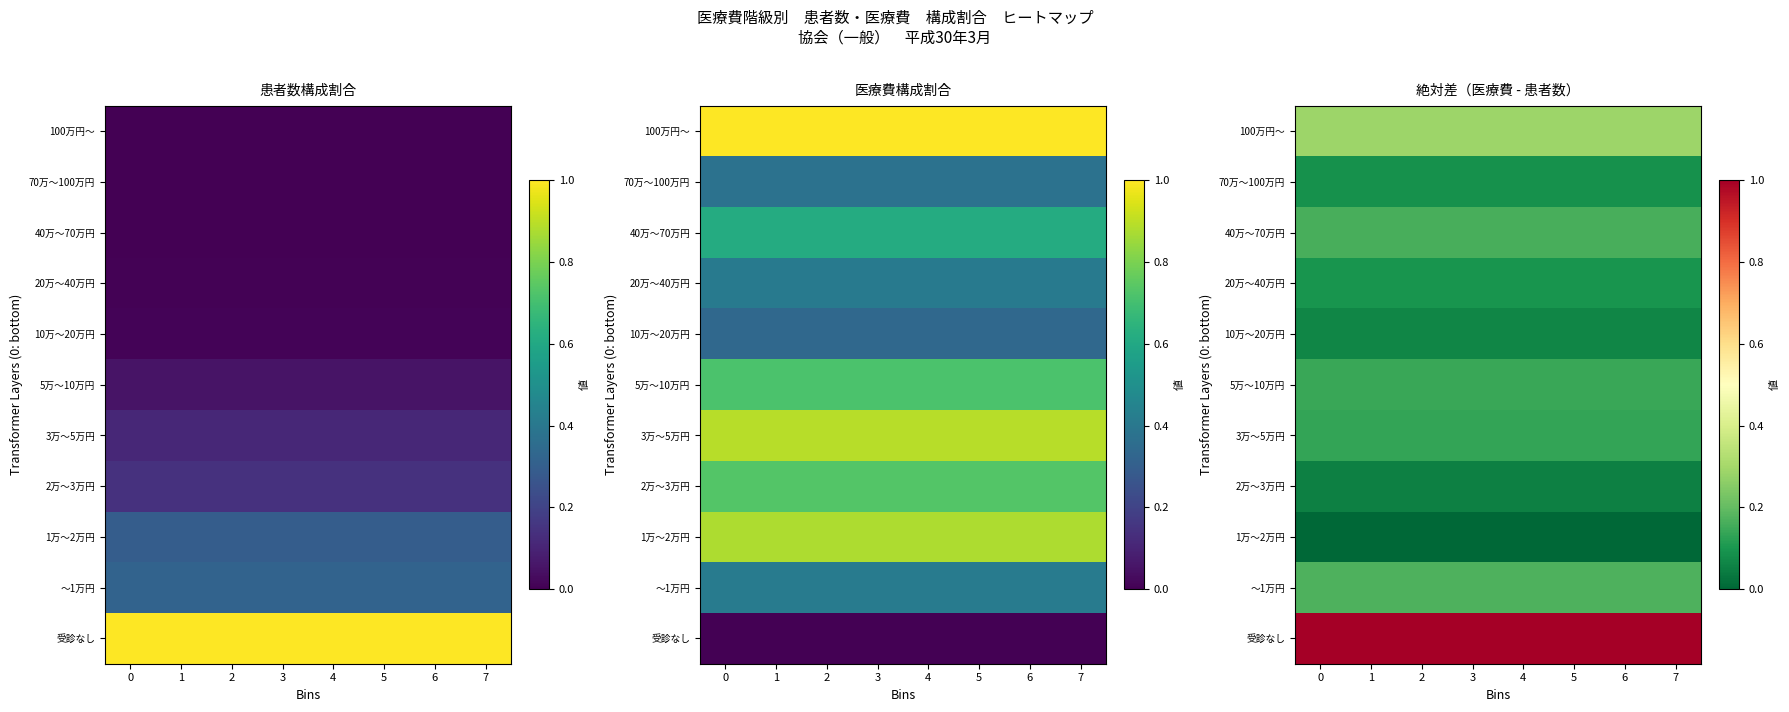

Read the 100万円～ value at 6.

0.3